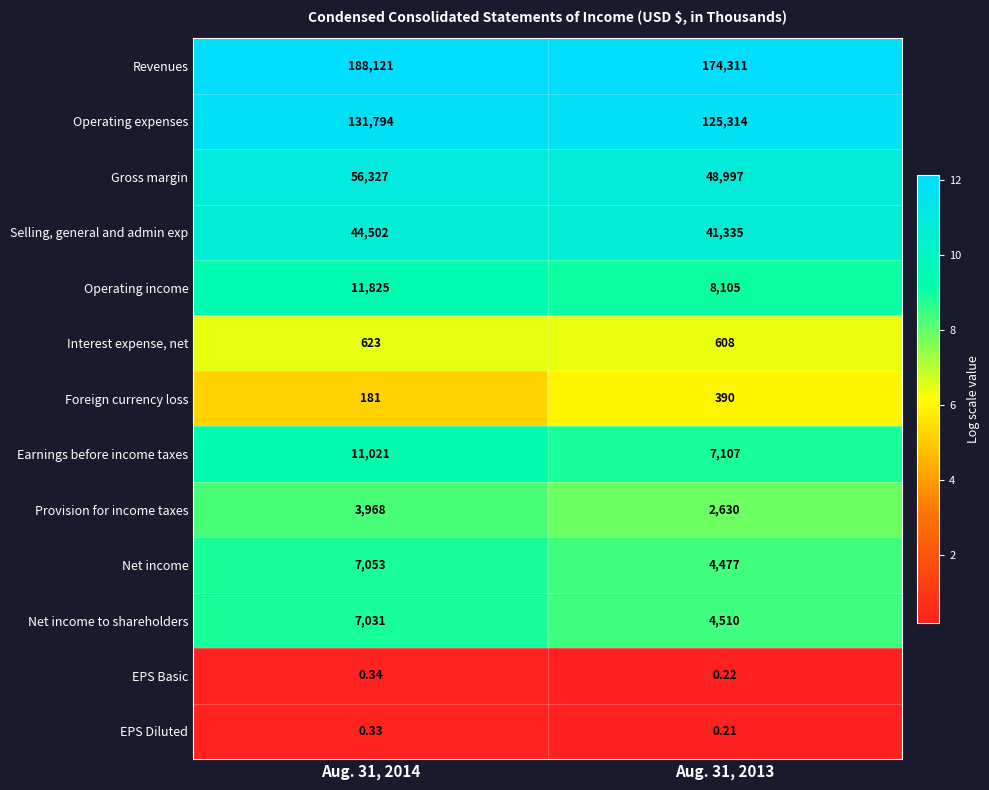

List the series in order of their peak value, lowest first.

EPS Diluted, EPS Basic, Foreign currency loss, Interest expense, net, Provision for income taxes, Net income to shareholders, Net income, Earnings before income taxes, Operating income, Selling, general and admin exp, Gross margin, Operating expenses, Revenues